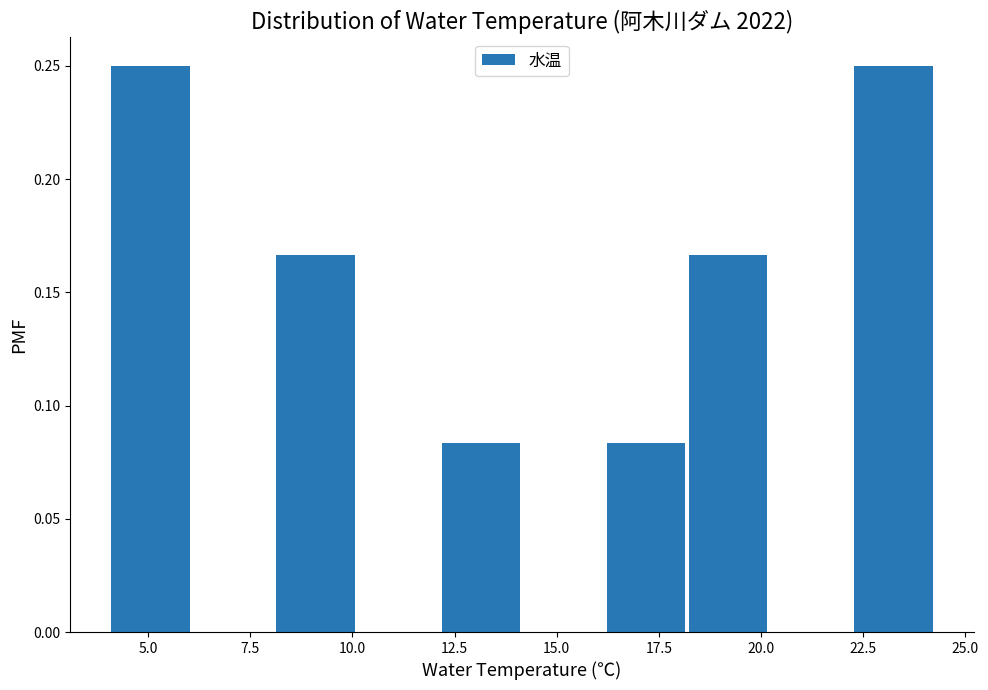

How tall is the bar that spans 22.5 to 24.5 on the x-axis? Neither the bar edges nor the heights are printed on the chart, so give them approximately, as read against the axes.

0.250